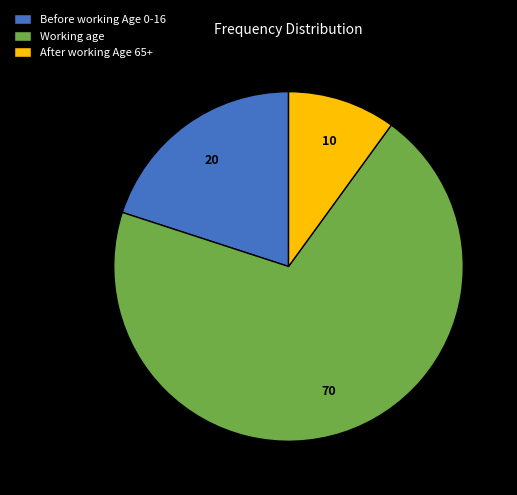

The Before working Age 0-16 slice represents 20% of the pie. True or false?

True